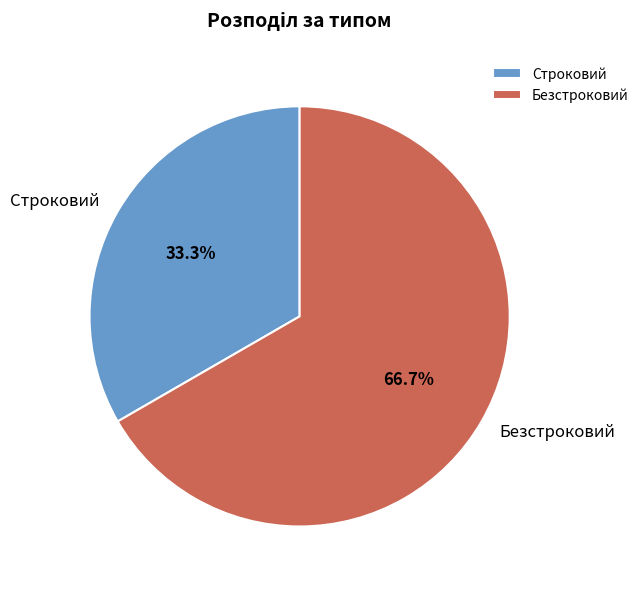

What is the largest slice in the pie chart?

Безстроковий